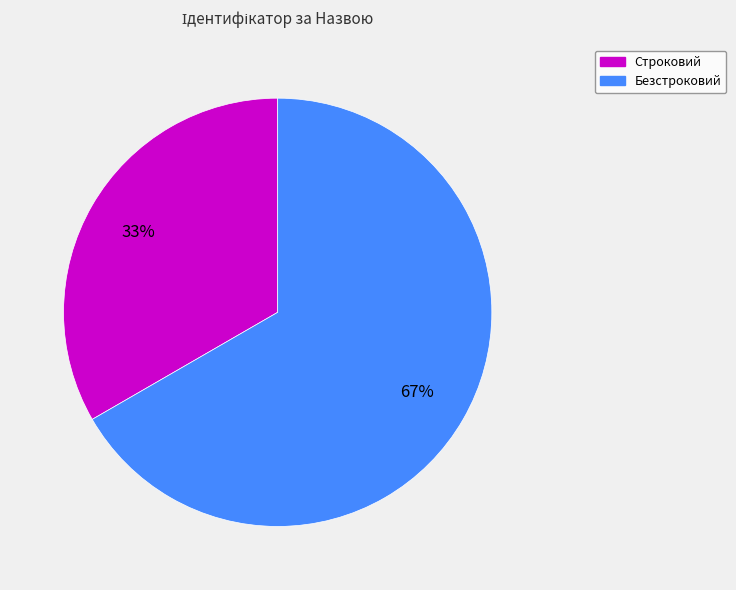

Which slice is the largest?

Безстроковий